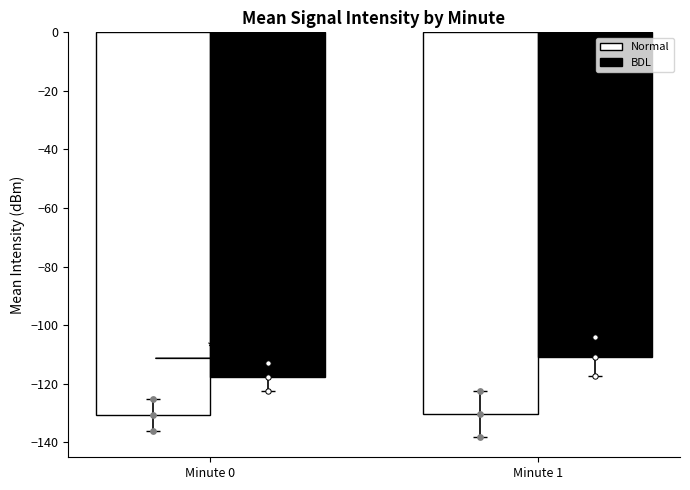

Which series contains the lowest Y value?

Normal